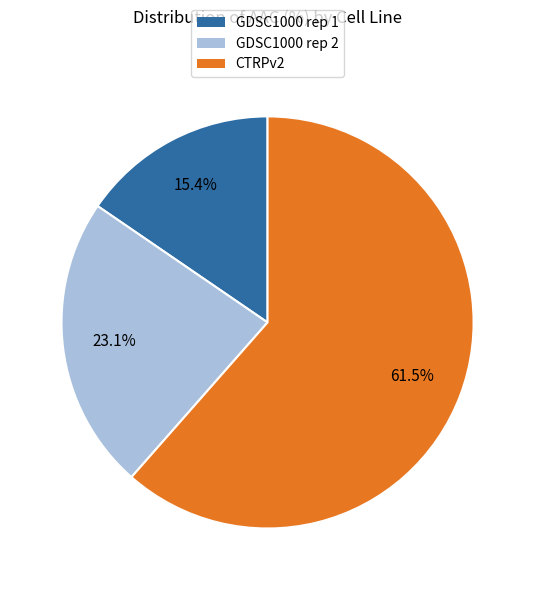

Which slice is the largest?

CTRPv2